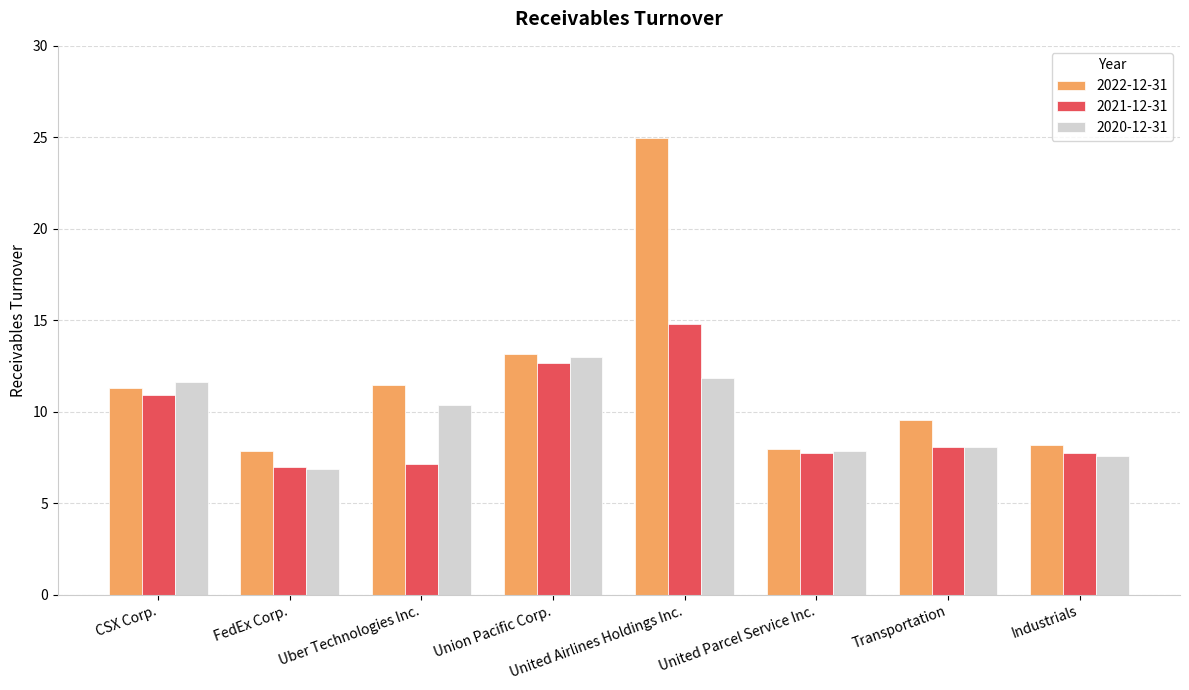

What is the spread (max minus min) of values at Industrials?

0.6